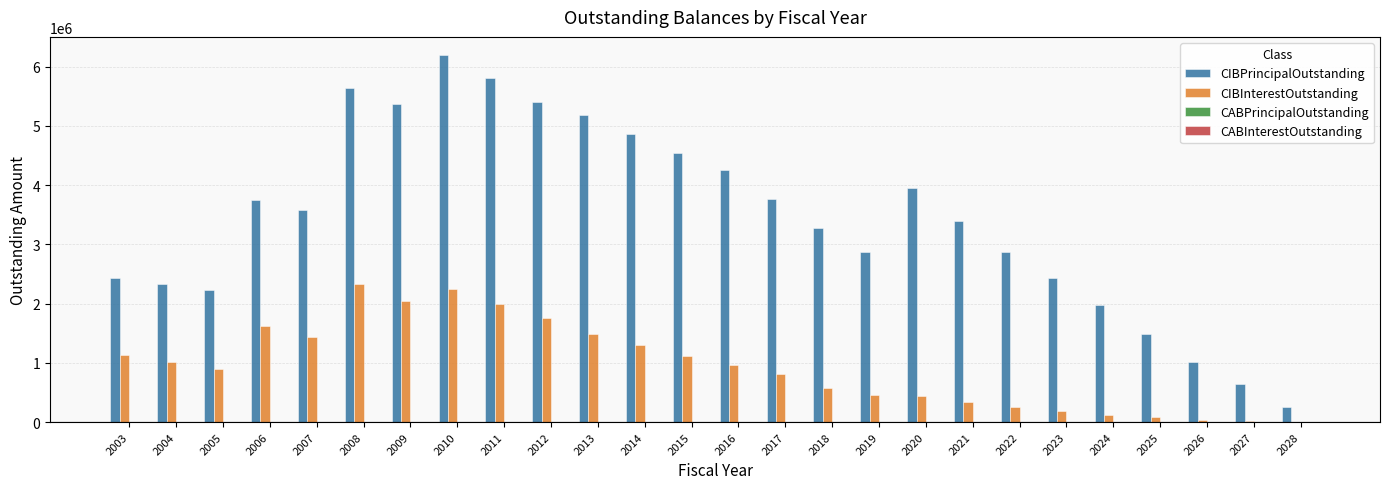

Between 2009 and 2023, which series saw the biggest shift?

CIBPrincipalOutstanding